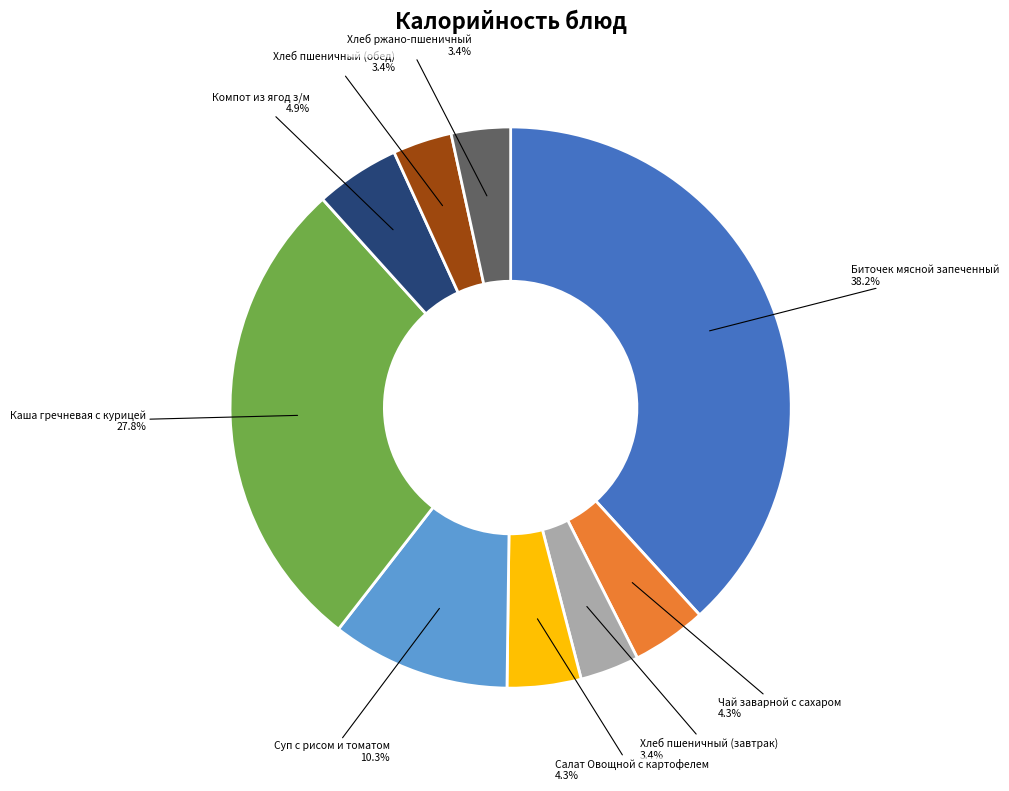

Is there any slice that represents more than half of the pie?

No